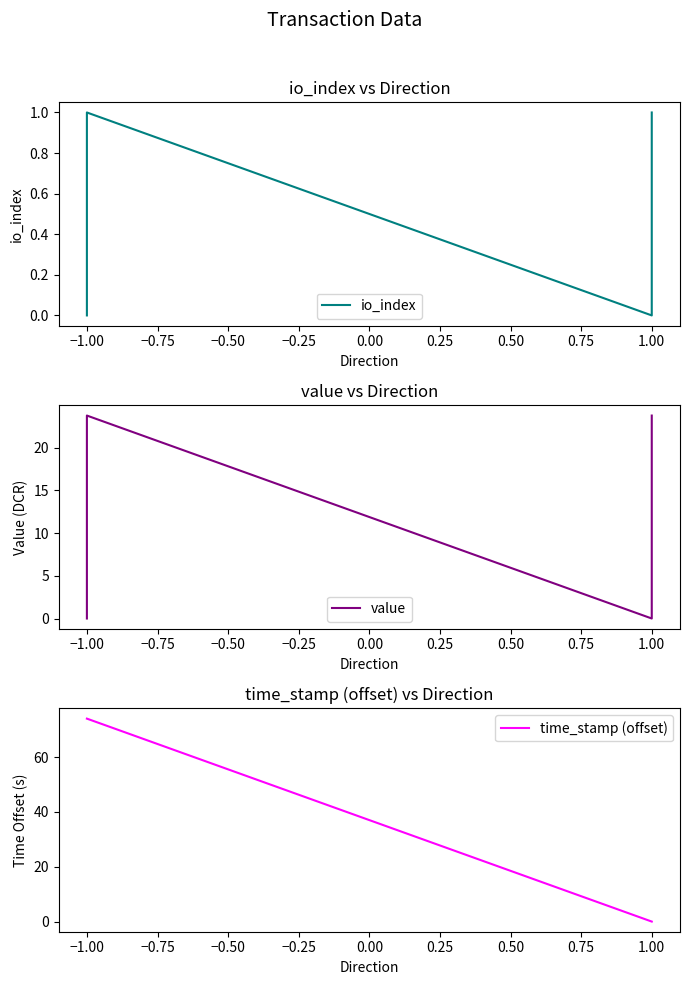

True or false: time_stamp (offset) has more than 0 interior local peaks.

False